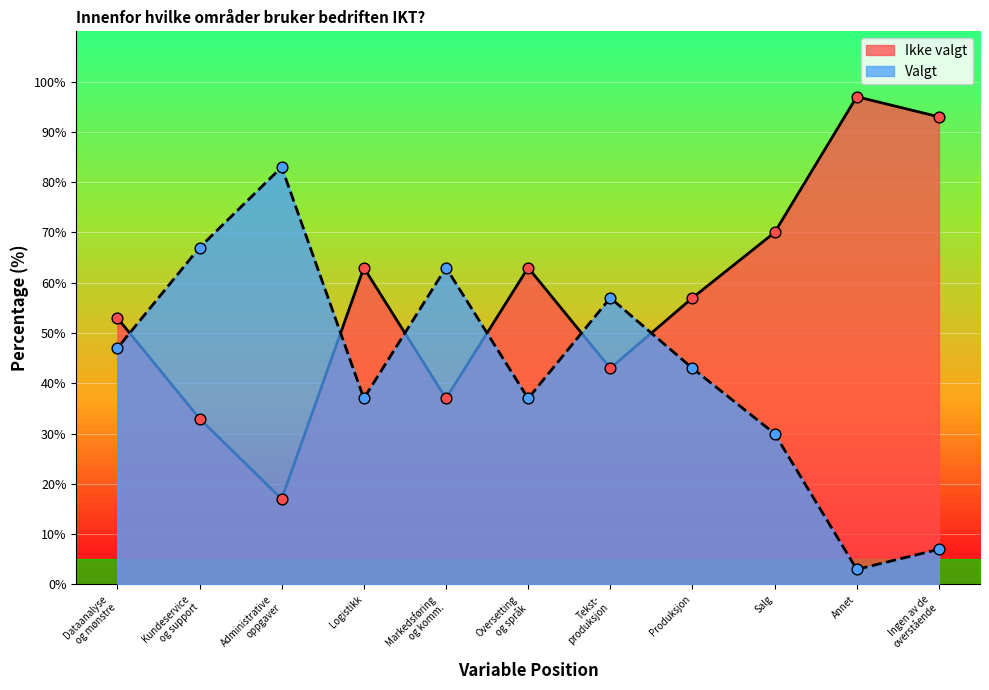

Which series has the largest total across all categories?

Ikke valgt